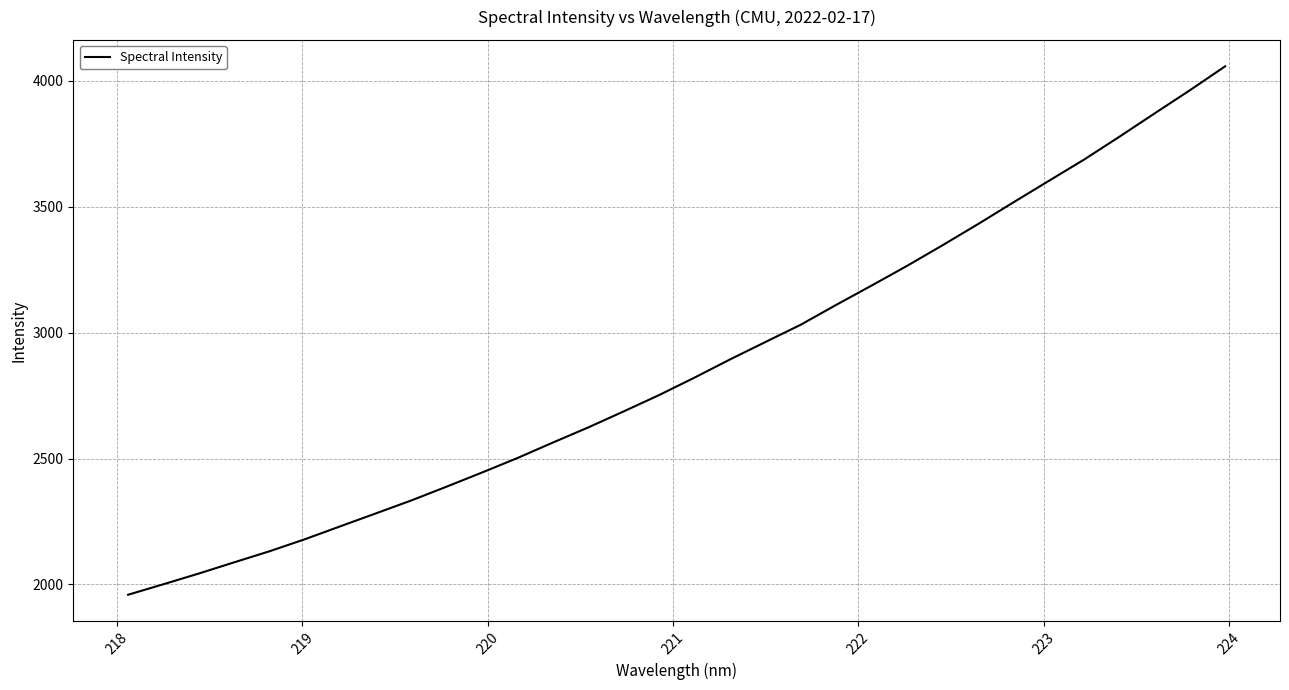

What is the maximum value shown in the chart?

4057.4